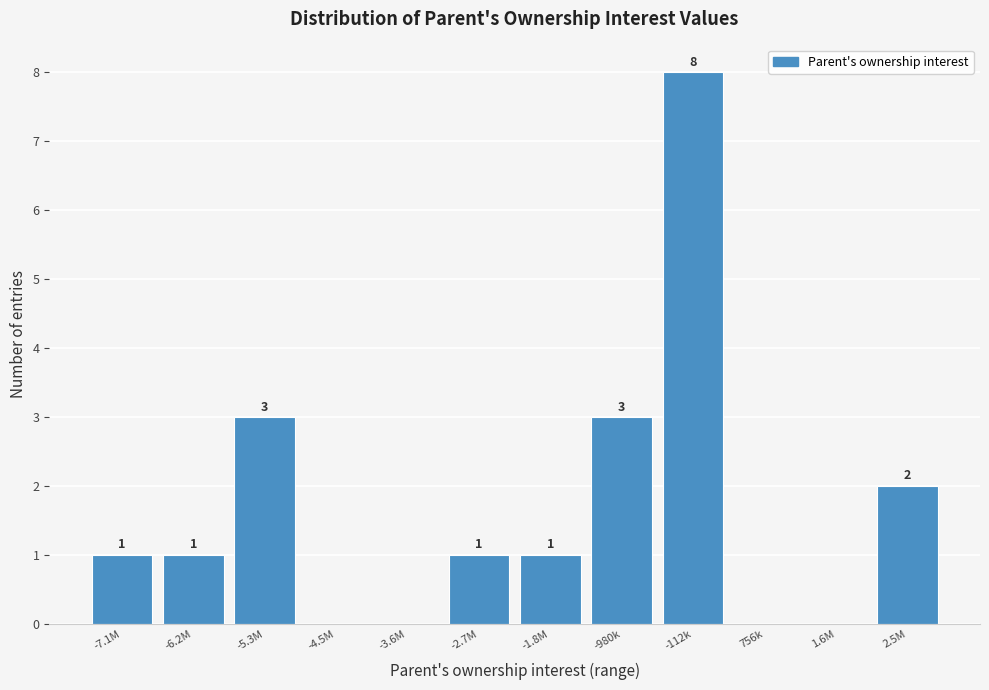

Reading left to right, transcribe all the data shown in this chart.

-7.1M=1	-6.2M=1	-5.3M=3	-4.5M=0	-3.6M=0	-2.7M=1	-1.8M=1	-980k=3	-112k=8	756k=0	1.6M=0	2.5M=2